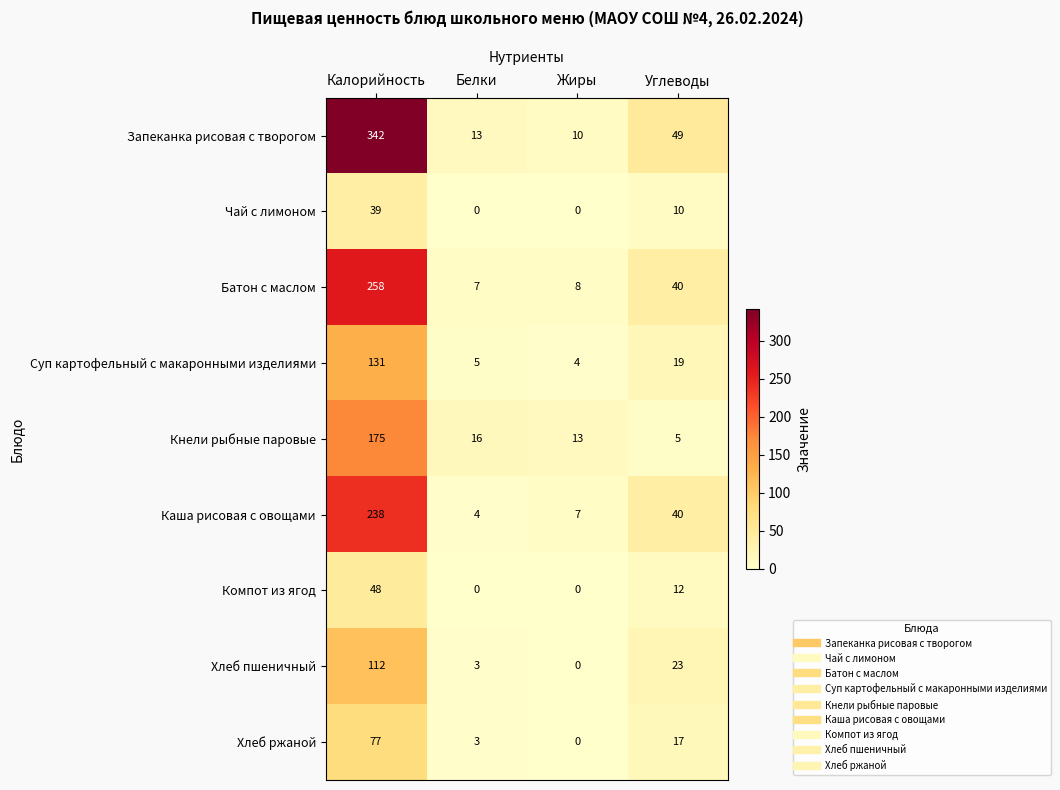

List the series in order of their peak value, highest first.

Запеканка рисовая с творогом, Батон с маслом, Каша рисовая с овощами, Кнели рыбные паровые, Суп картофельный с макаронными изделиями, Хлеб пшеничный, Хлеб ржаной, Компот из ягод, Чай с лимоном